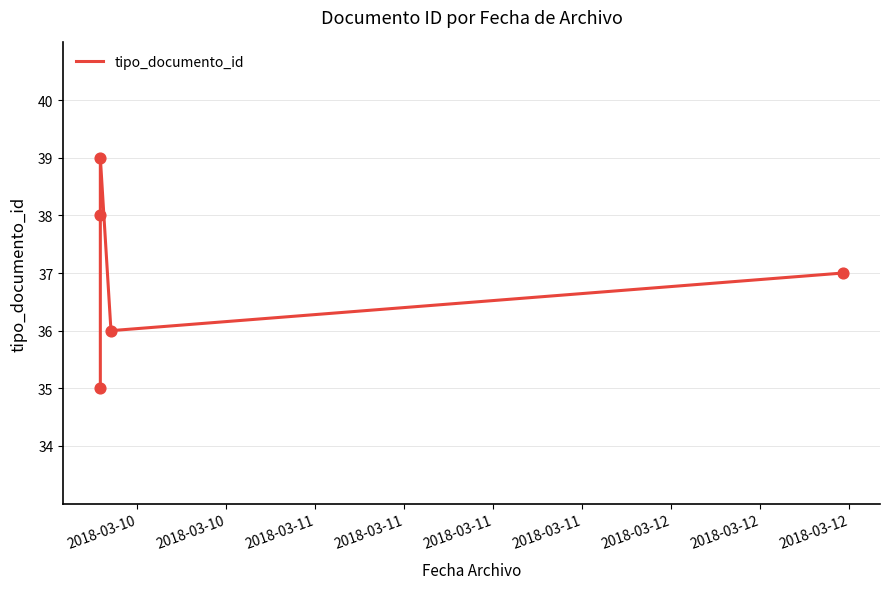

Approximately how many times larger is the value at 2018-03-11 compared to 2018-03-10?

1.0